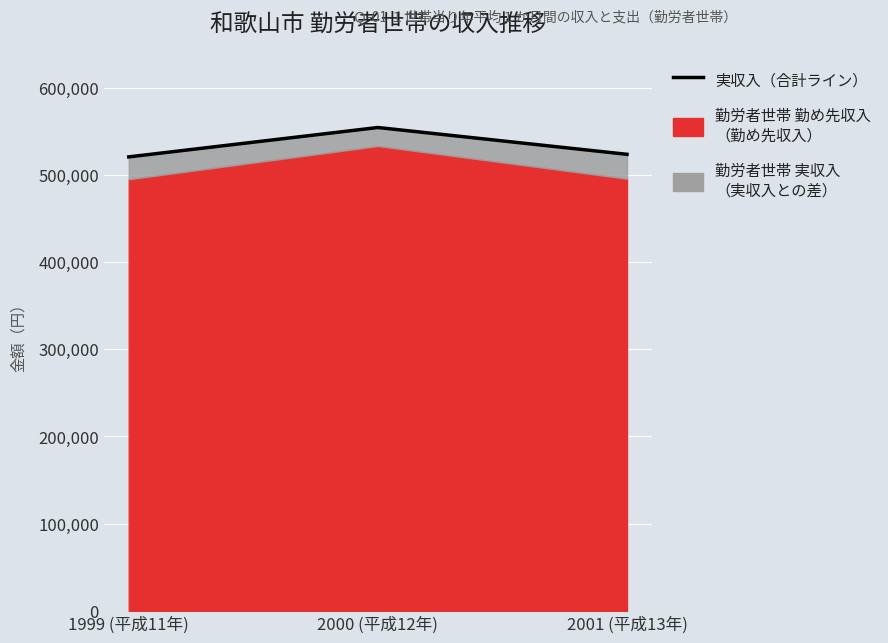

Is it true that the value at 1999 (平成11年) is 743625?

False